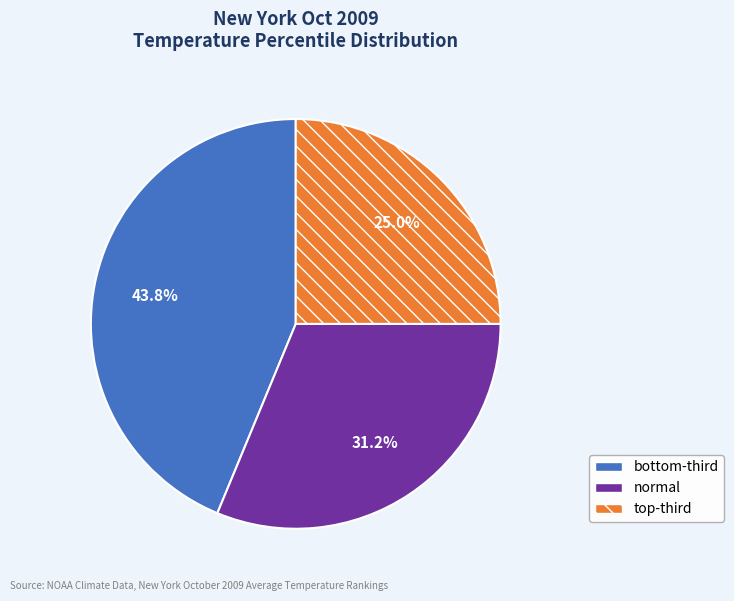

Is there a majority slice in this chart?

No